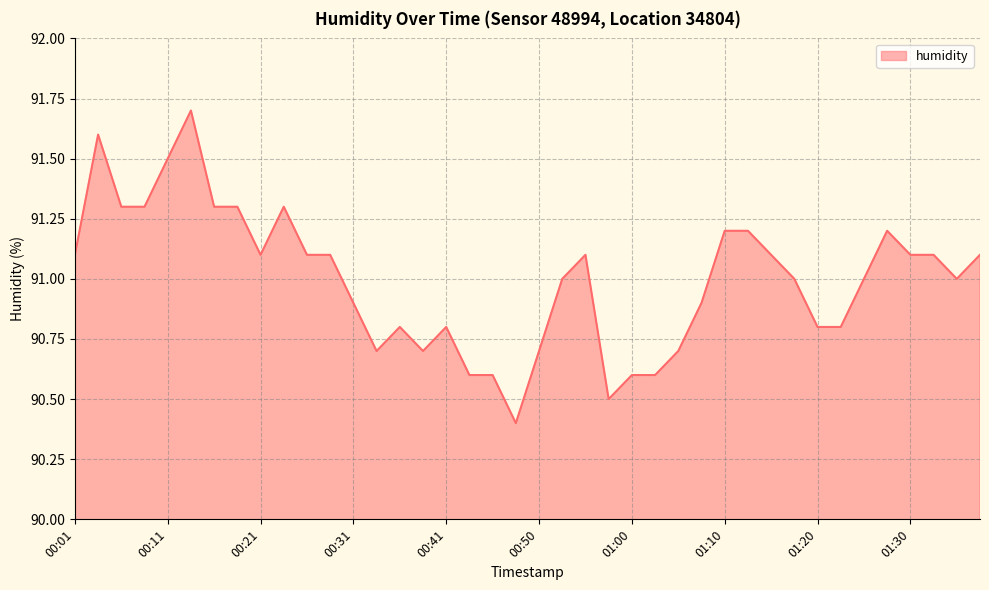

What is the difference between the maximum and minimum values?

1.3